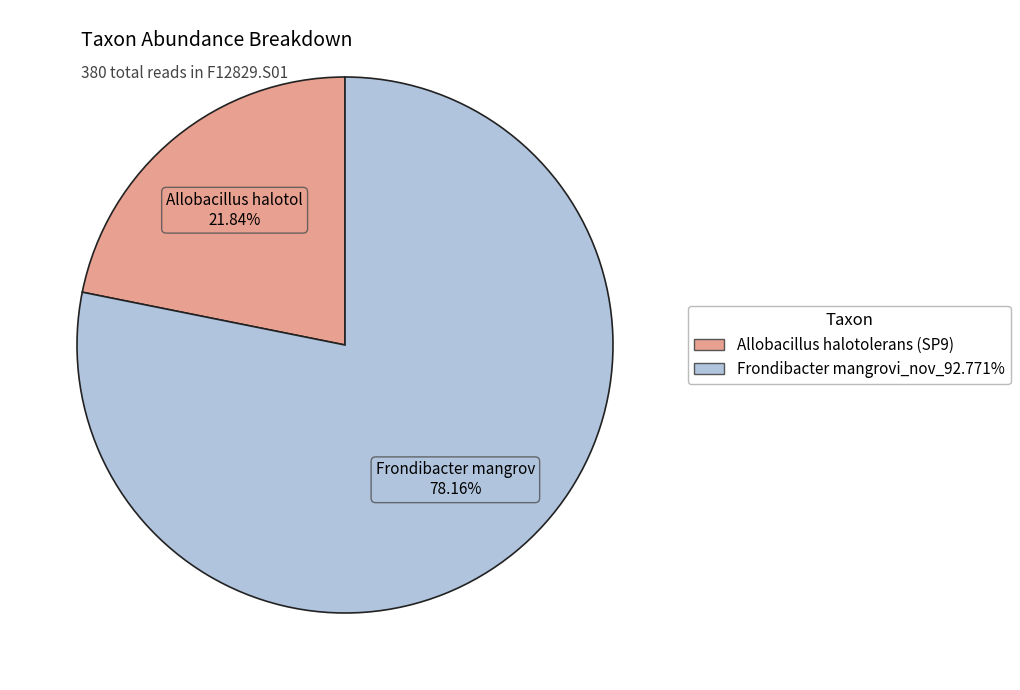

Does any single category account for the majority?

Yes